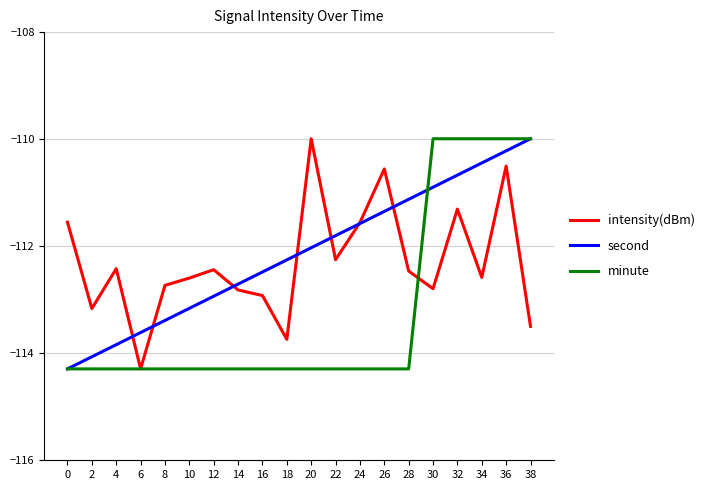

Rank the series at 30 from lowest to highest value.

intensity(dBm), second, minute